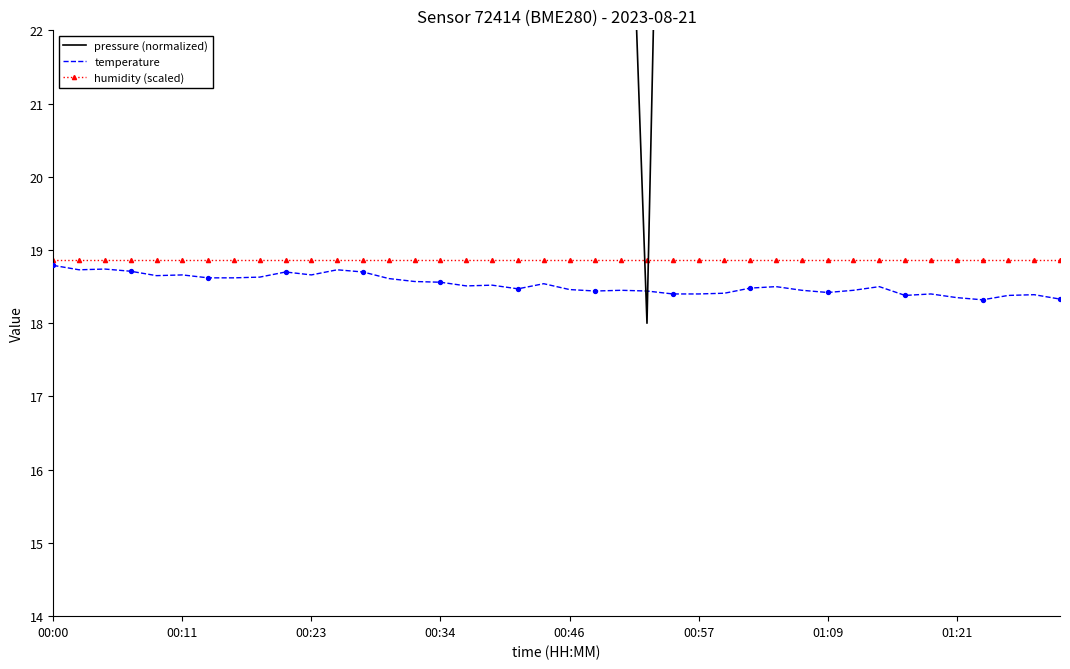

What are all the series names shown in the legend?

pressure (normalized), temperature, humidity (scaled)